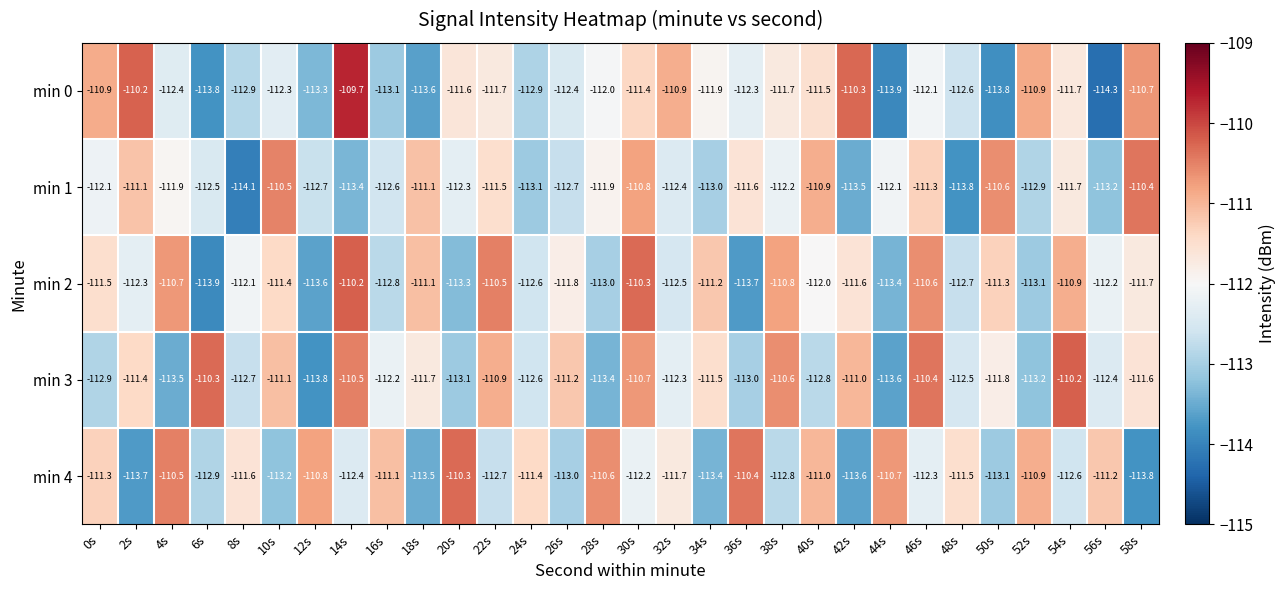

What is the highest value of the min 1 series?

-110.4